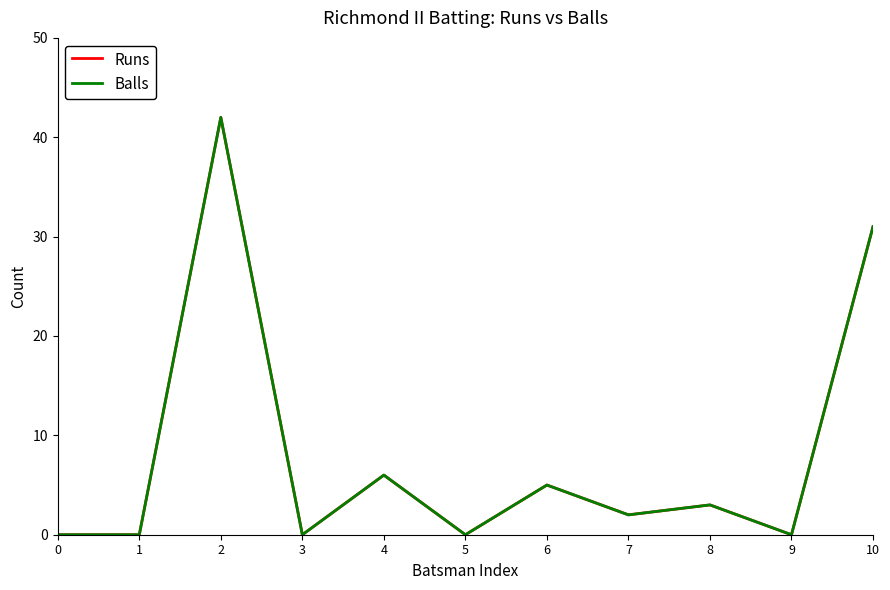

At which label is Balls closest to 21?

10